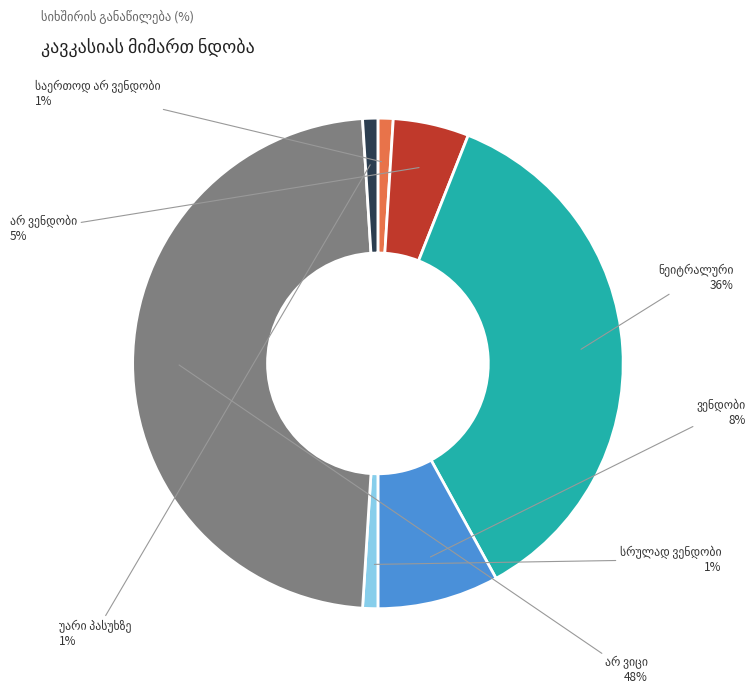

Does any single category account for the majority?

No